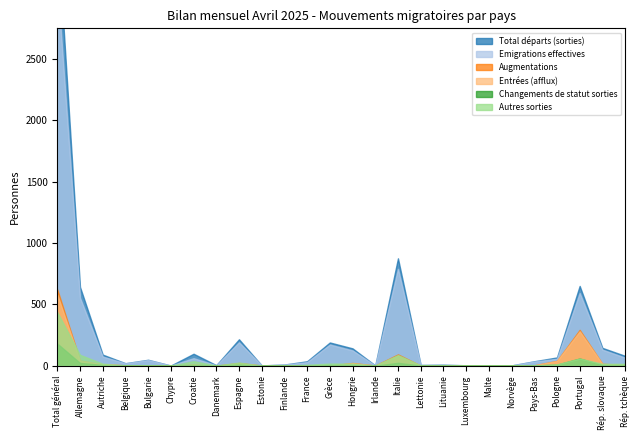

After their last crossing, which series has the higher values: Emigrations effectives or Augmentations?

Emigrations effectives